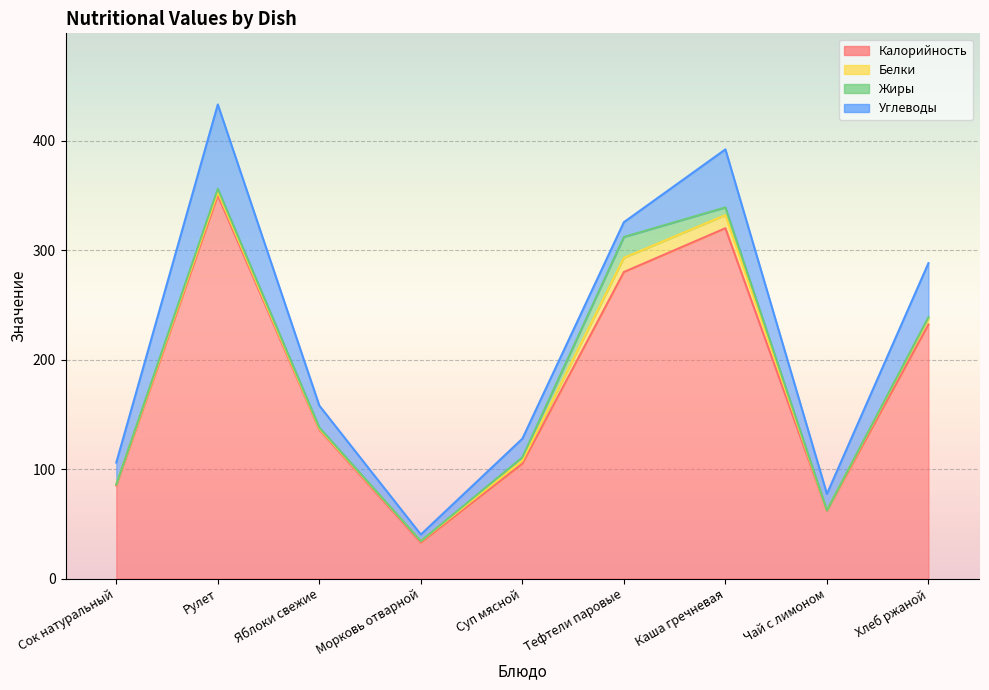

Which series has the largest total across all categories?

Калорийность